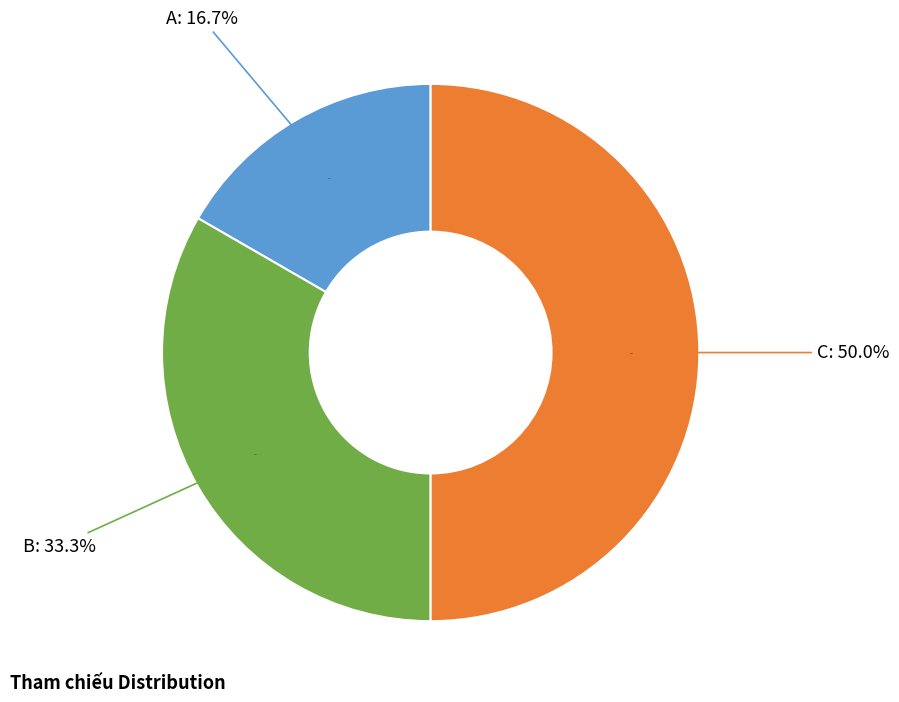

Is B the majority of the pie?

No